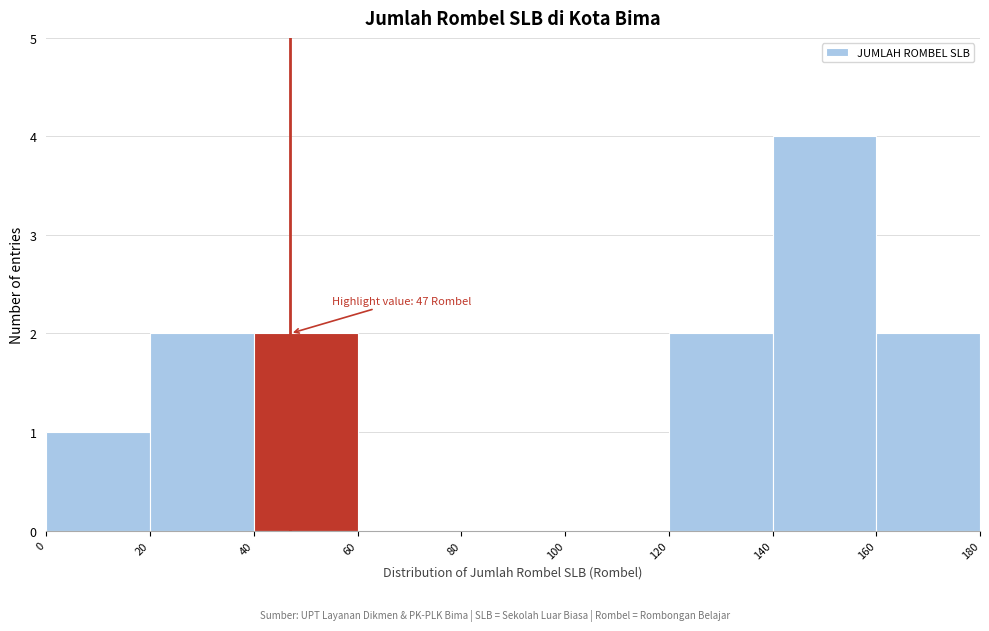

Which range on the x-axis has the tallest bar?

140 to 160